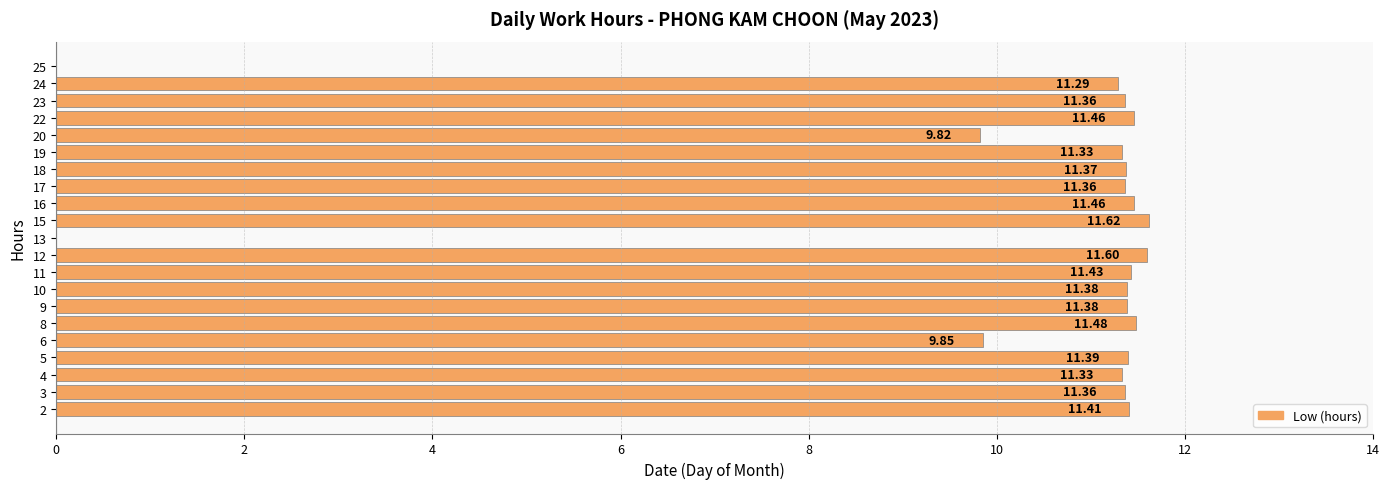

Are the bars horizontal?

Yes